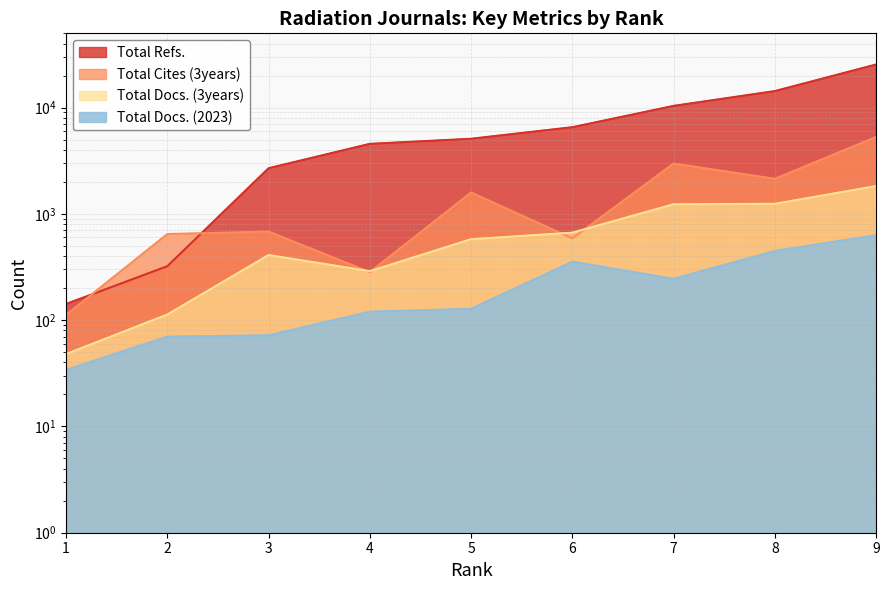

Rank the series at 1 from highest to lowest value.

Total Refs., Total Cites (3years), Total Docs. (3years), Total Docs. (2023)